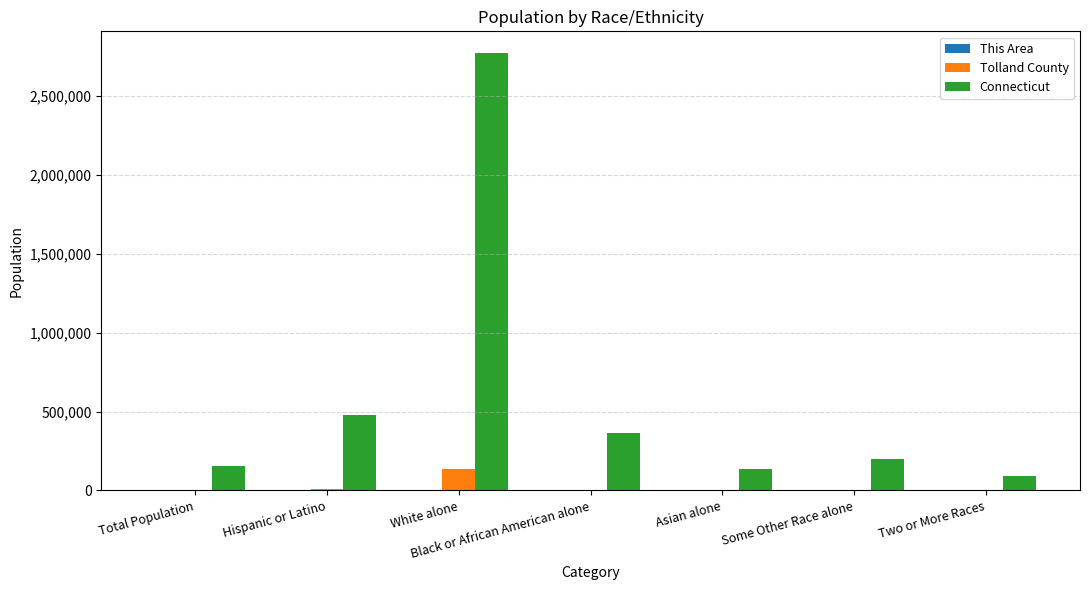

Are the bars horizontal?

No